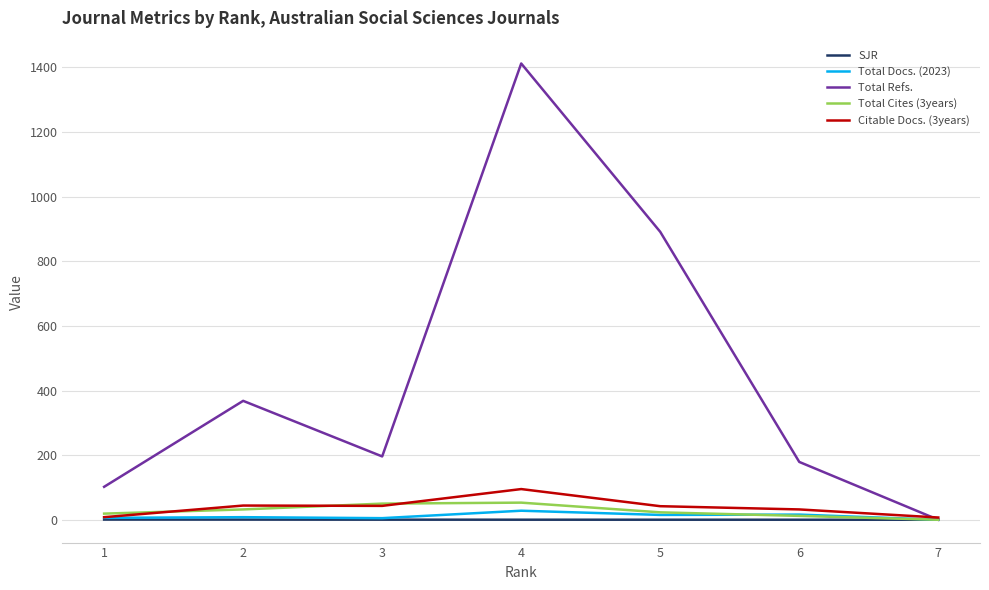

Which series has the widest spread of values?

Total Refs.